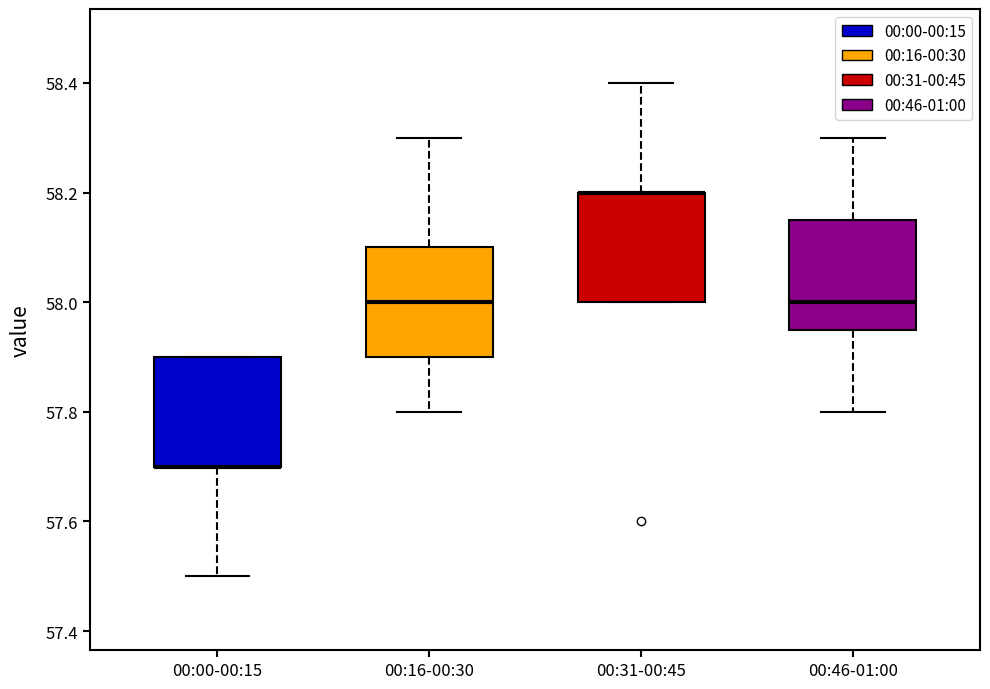

Reading left to right, transcribe this box plot: for each box, give where its median line is, the range the box spans, and where its two whiskers end, as read against the y-axis. The values are not printed on the chart, so give them approximately, as read against the axis.

00:00-00:15: median 57.70 (drawn on the box's lower edge), box 57.70 to 57.90, whiskers 57.50 to 57.90
00:16-00:30: median 58.00, box 57.90 to 58.10, whiskers 57.80 to 58.30
00:31-00:45: median 58.20 (drawn on the box's upper edge), box 58.00 to 58.20, whiskers 58.00 to 58.40
00:46-01:00: median 58.00, box 57.96 to 58.16, whiskers 57.80 to 58.30